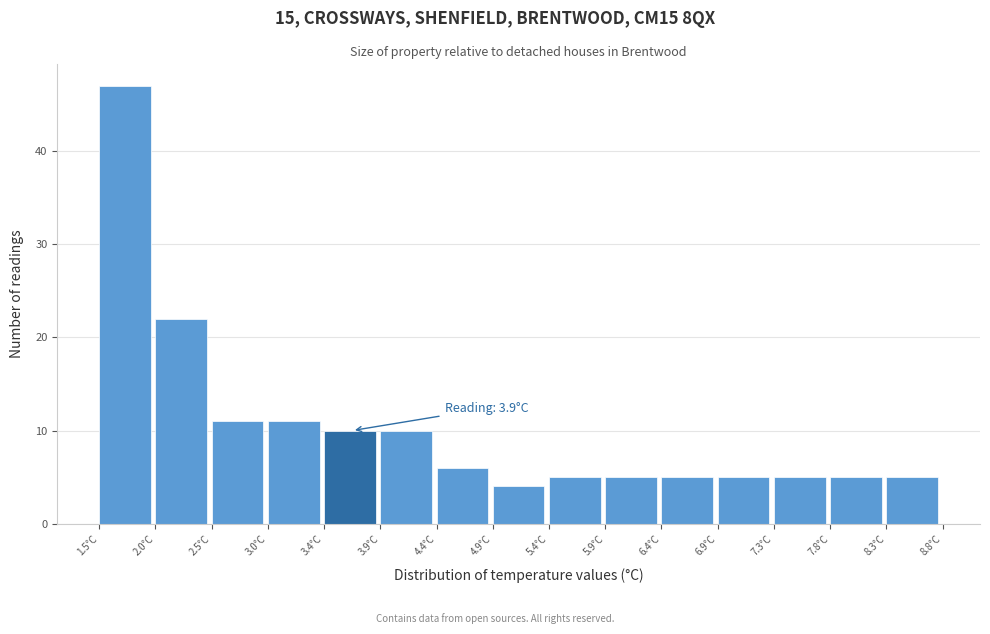

Which range on the x-axis has the tallest bar?

1.50 to 2.00